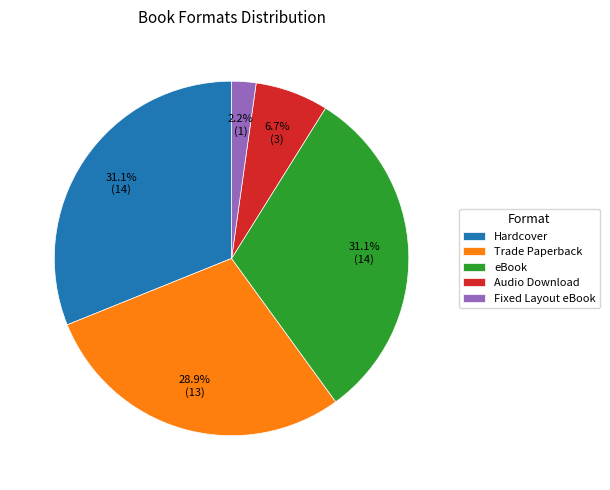

To the nearest percent, what percentage of the pie is Hardcover?

31%